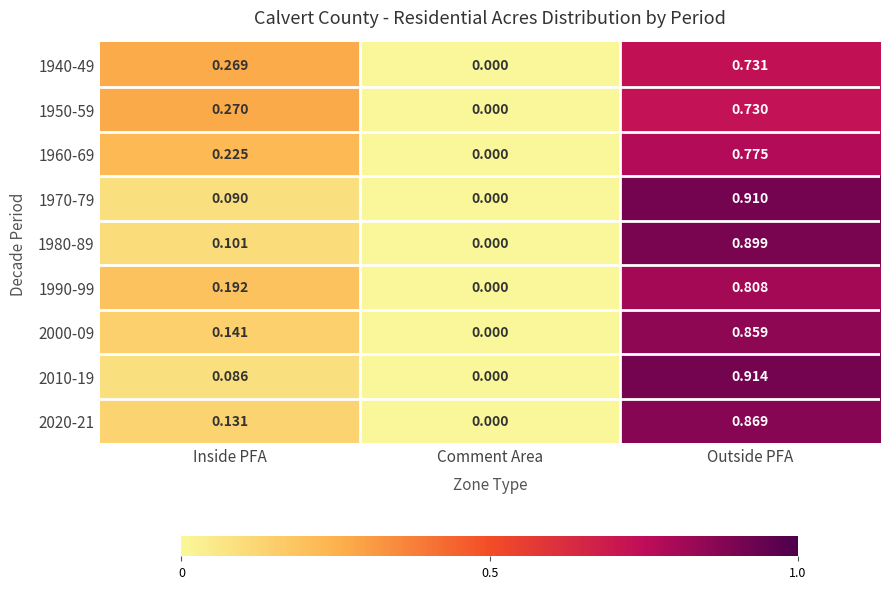

At which category does the chart reach its minimum across all series?

Comment Area